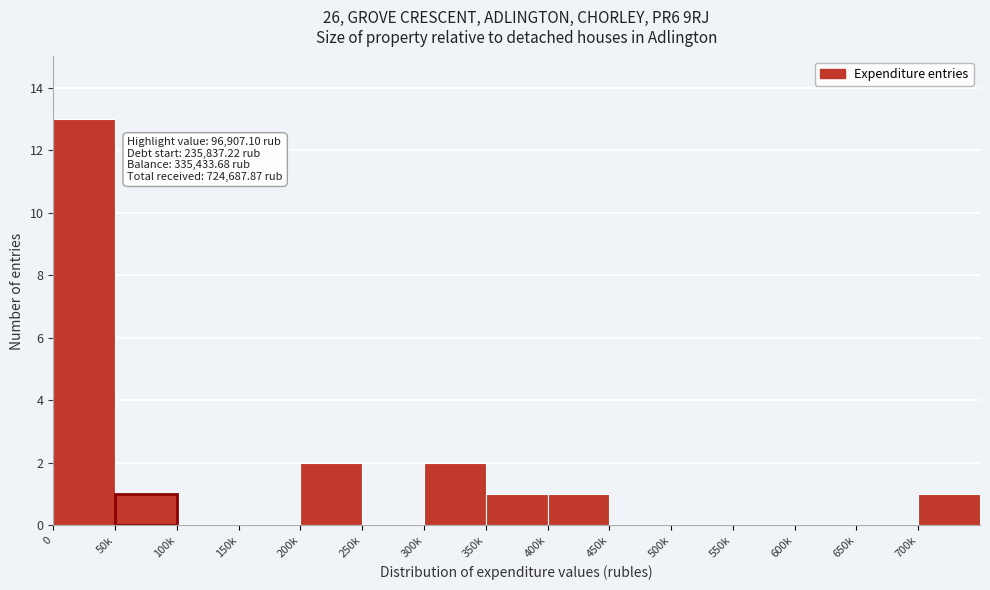

Reading right to left, list all the values displayed in this chart.

700k=1	650k=0	600k=0	550k=0	500k=0	450k=0	400k=1	350k=1	300k=2	250k=0	200k=2	150k=0	100k=0	50k=1	0=13